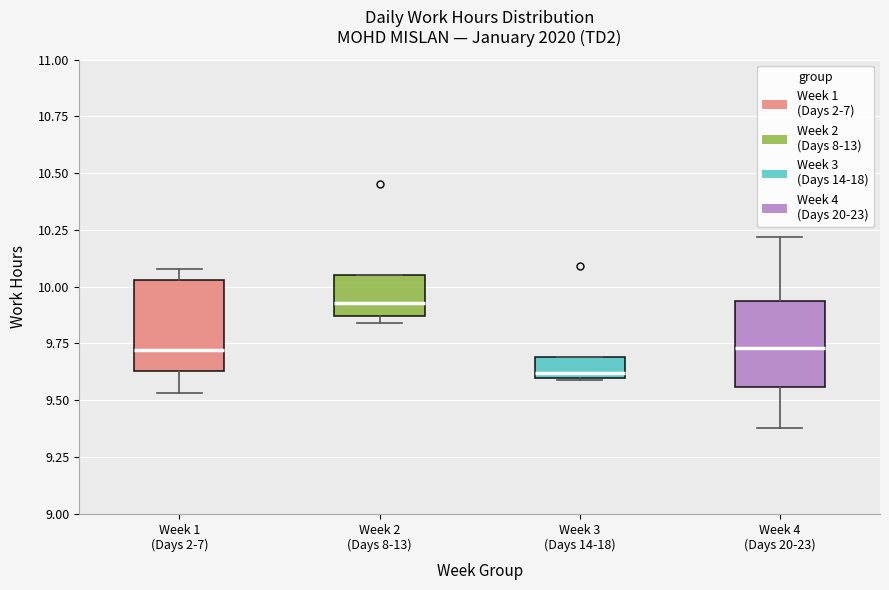

Reading left to right, transcribe this box plot: for each box, give where its median line is, the range the box spans, and where its two whiskers end, as read against the y-axis. The values are not printed on the chart, so give them approximately, as read against the axis.

Week 1 (Days 2-7): median 9.70, box 9.65 to 10.05, whiskers 9.55 to 10.10
Week 2 (Days 8-13): median 9.95, box 9.85 to 10.05, whiskers 9.85 (just below the box's lower edge) to 10.05
Week 3 (Days 14-18): median 9.60 (just above the box's lower edge), box 9.60 to 9.70, whiskers 9.60 to 9.70
Week 4 (Days 20-23): median 9.75, box 9.55 to 9.95, whiskers 9.40 to 10.20